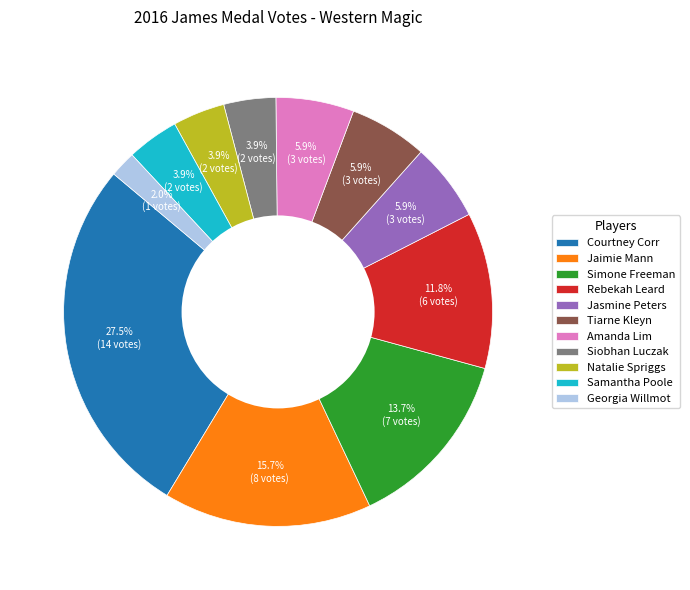

To the nearest percent, what percentage of the pie is Simone Freeman?

14%